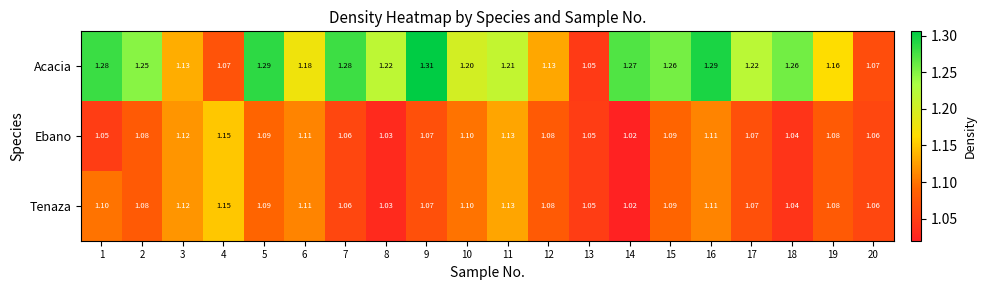

Which series has the widest spread of values?

Acacia